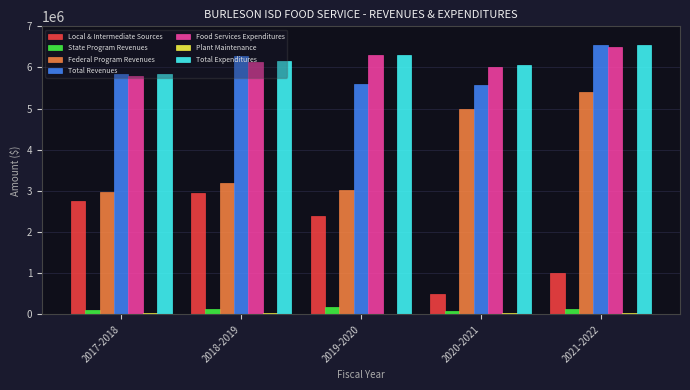

Which series changed the most between 2020-2021 and 2021-2022?

Total Revenues